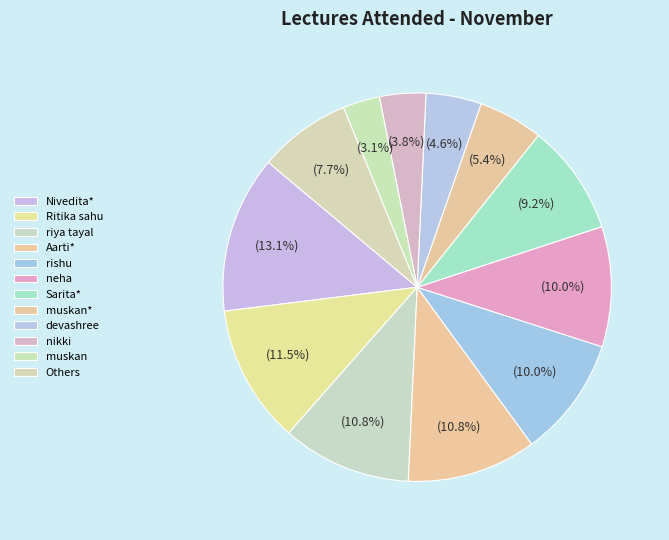

Count the number of slices in the pie.

12